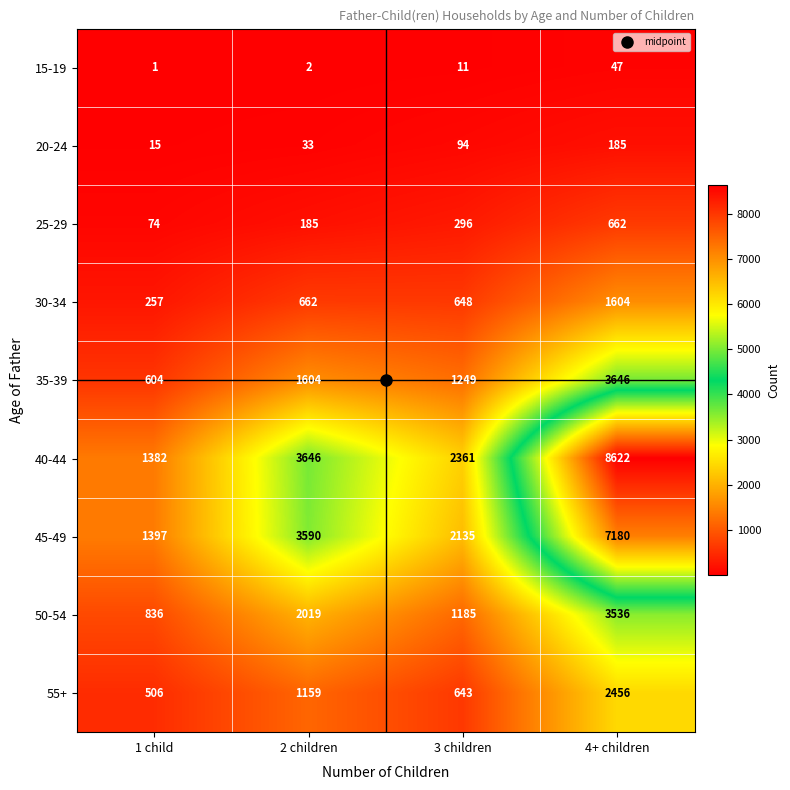

What is the minimum value shown in the chart?

1